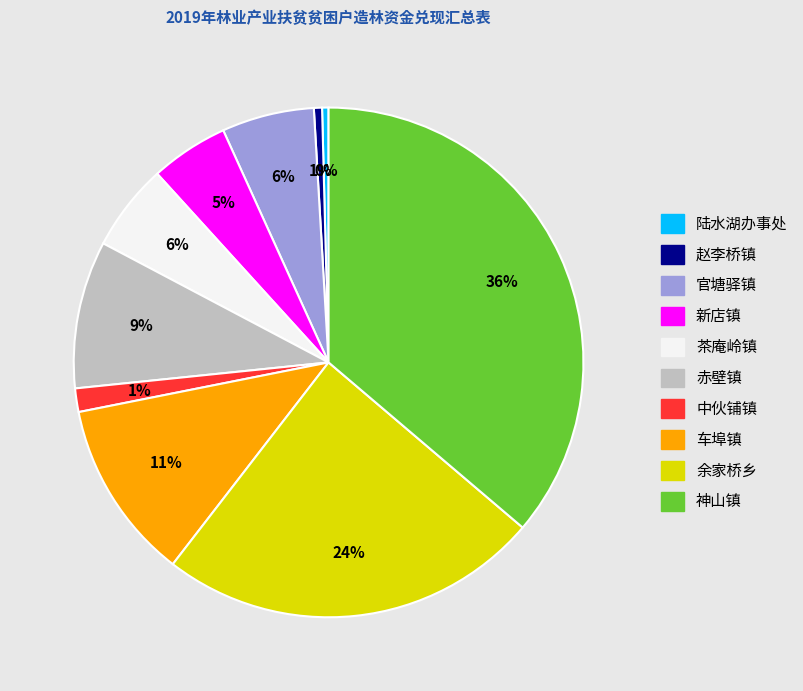

What is the largest slice in the pie chart?

神山镇